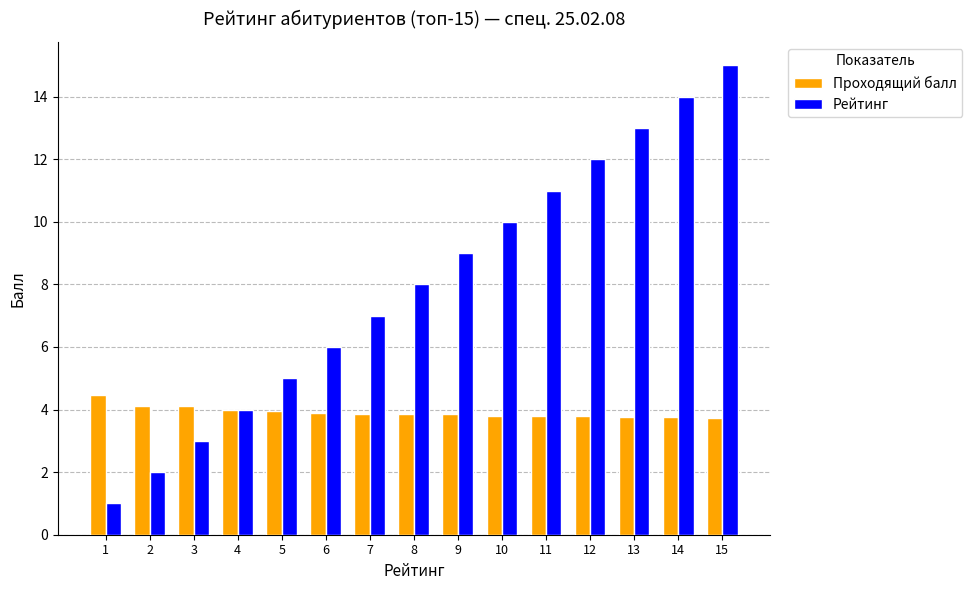

Does the chart contain any negative values?

No